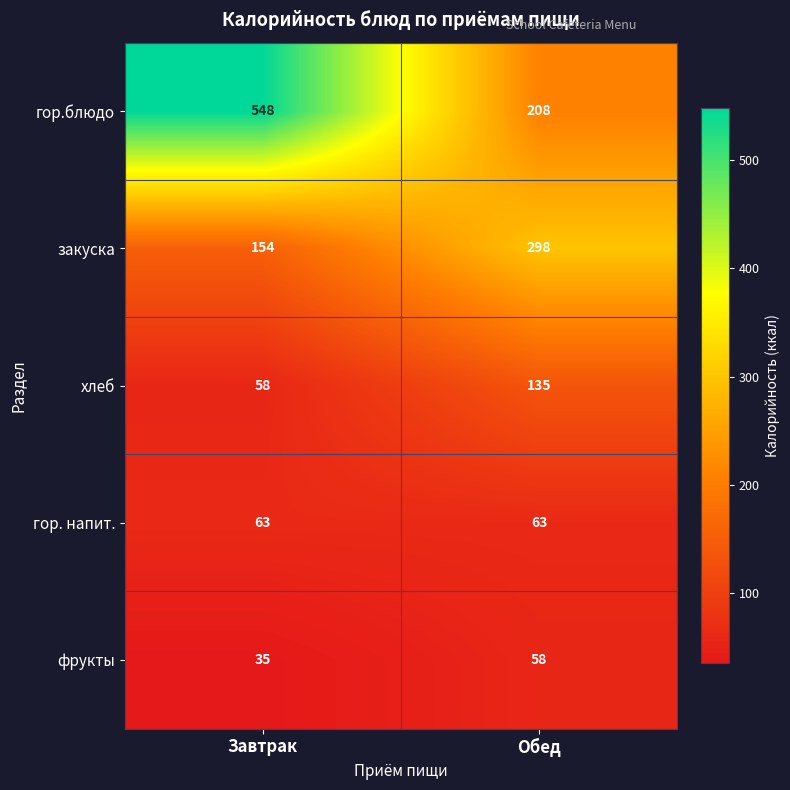

Is it true that гор. напит. equals 63 at Завтрак?

True